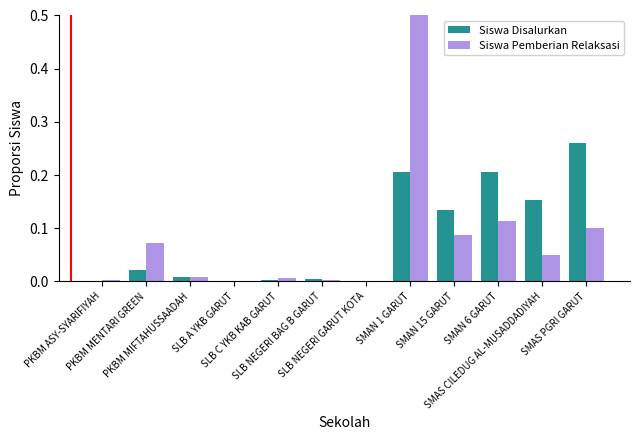

What is the difference between the second highest and minimum values in the Siswa Pemberian Relaksasi series?

0.1